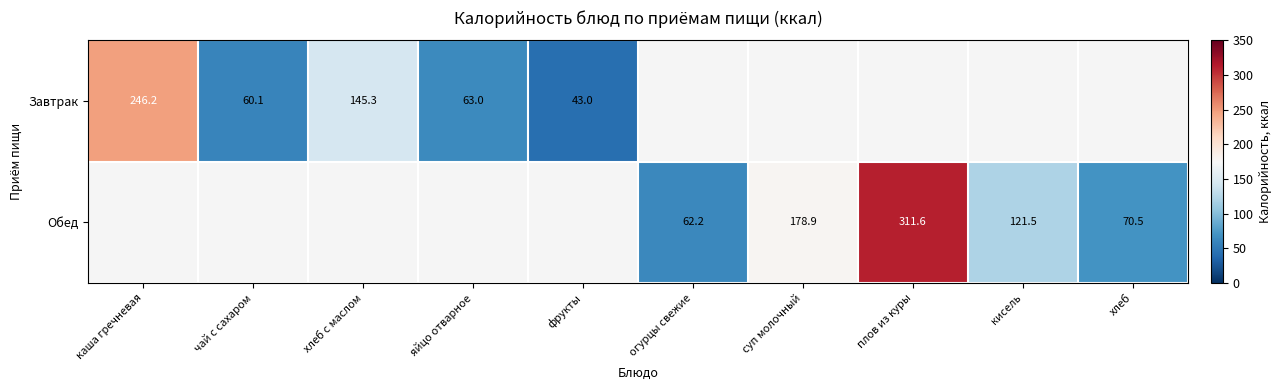

Is the value of Завтрак at каша гречневая greater than the value of Обед at суп молочный?

Yes